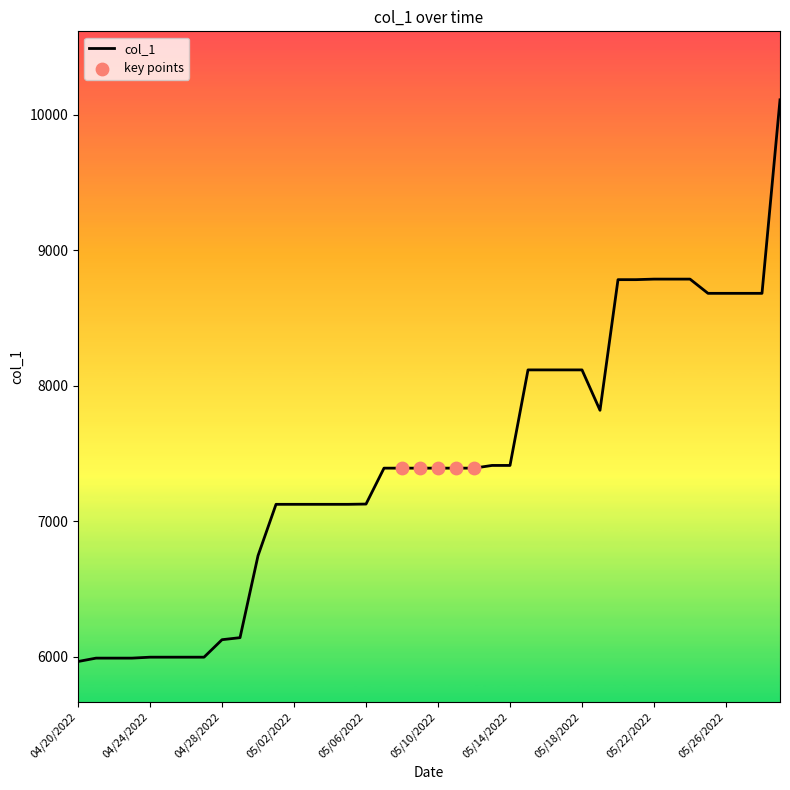

What is the difference between the maximum and minimum values?

4145